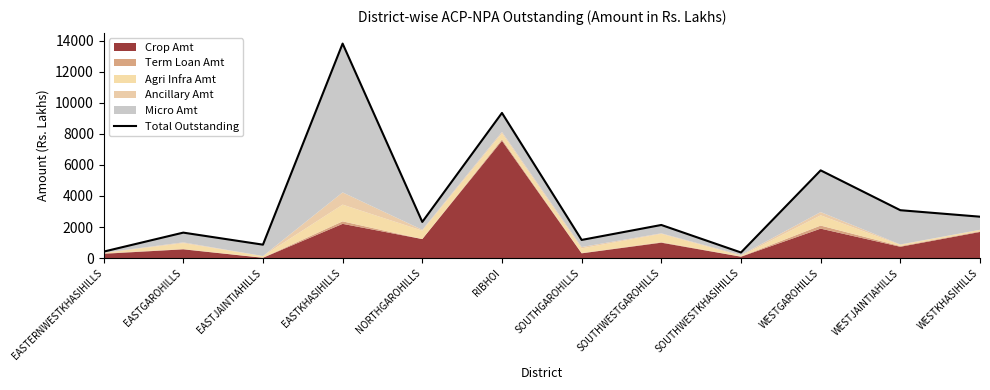

What is the ratio of the value at WESTGAROHILLS to the value at WESTJAINTIAHILLS?

1.8